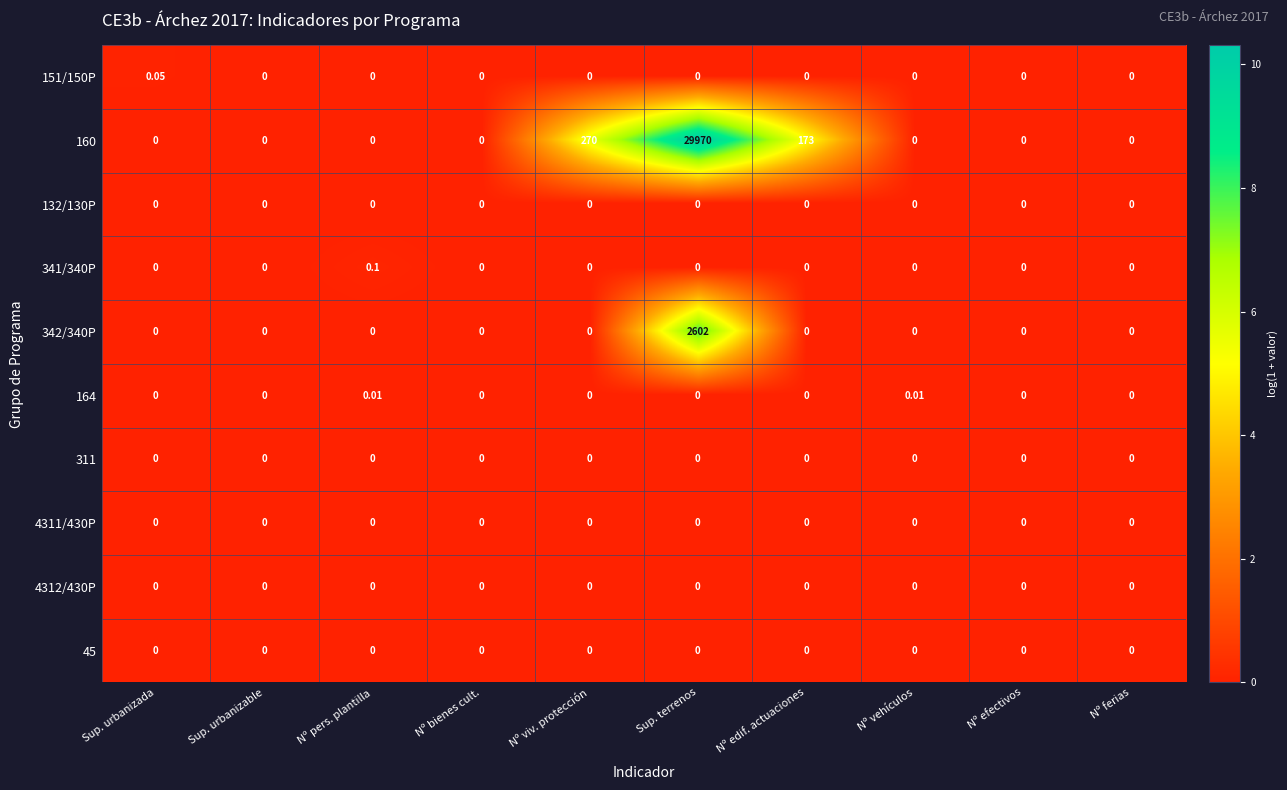

At which label does 160 reach its peak?

Sup. terrenos